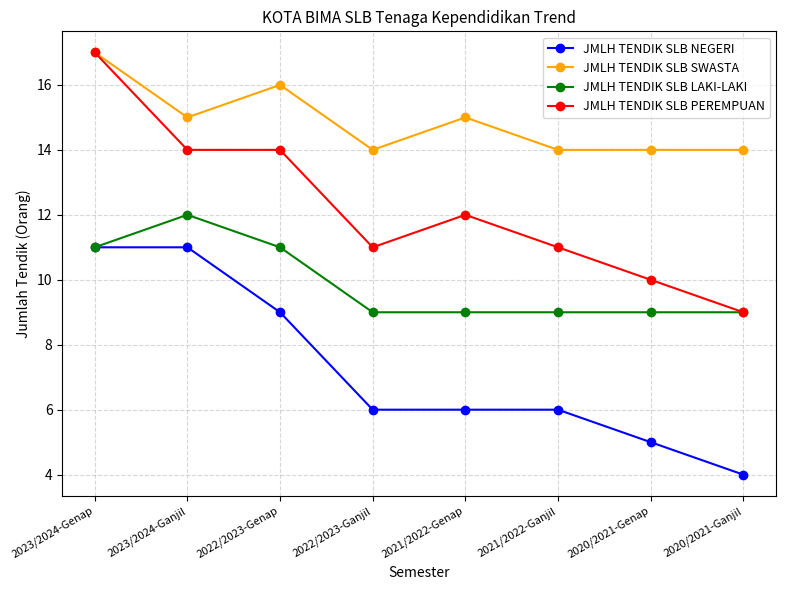

Reading left to right, what are all the values shown in this chart?

JMLH TENDIK SLB NEGERI: 11	11	9	6	6	6	5	4
JMLH TENDIK SLB SWASTA: 17	15	16	14	15	14	14	14
JMLH TENDIK SLB LAKI-LAKI: 11	12	11	9	9	9	9	9
JMLH TENDIK SLB PEREMPUAN: 17	14	14	11	12	11	10	9